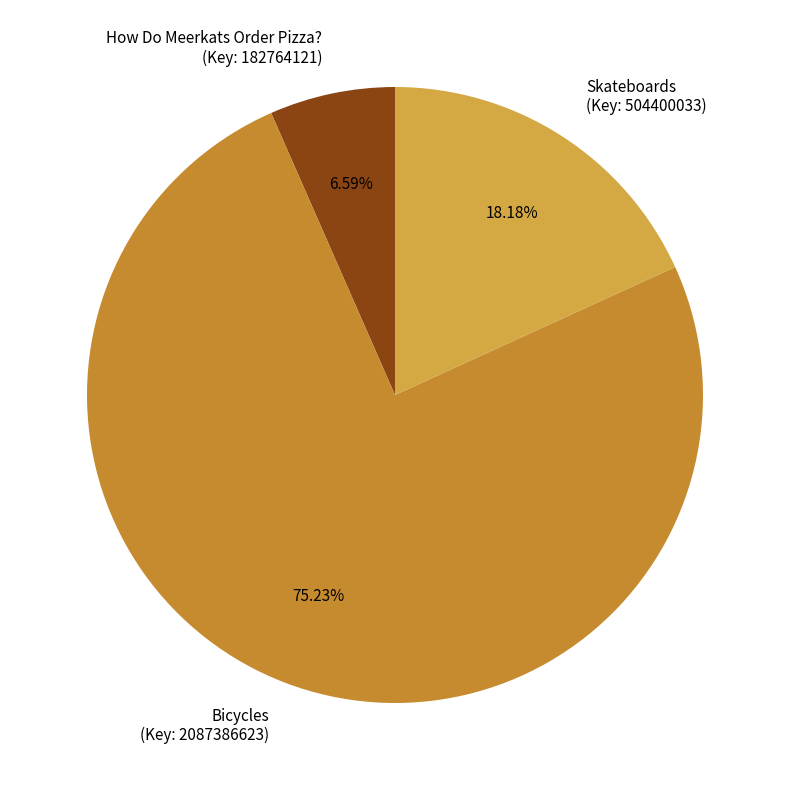

Is the sum of Skateboards (Key: 504400033) and How Do Meerkats Order Pizza? (Key: 182764121) greater than half?

No